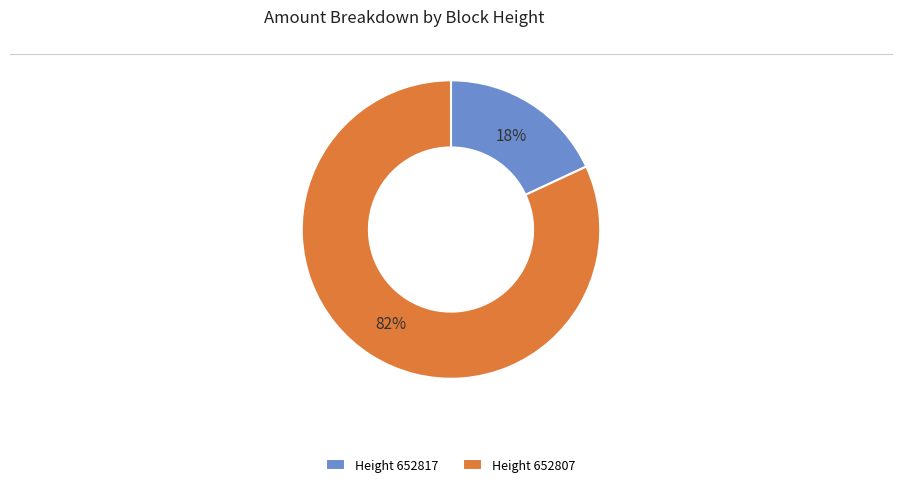

Between Height 652817 and Height 652807, which is larger?

Height 652807